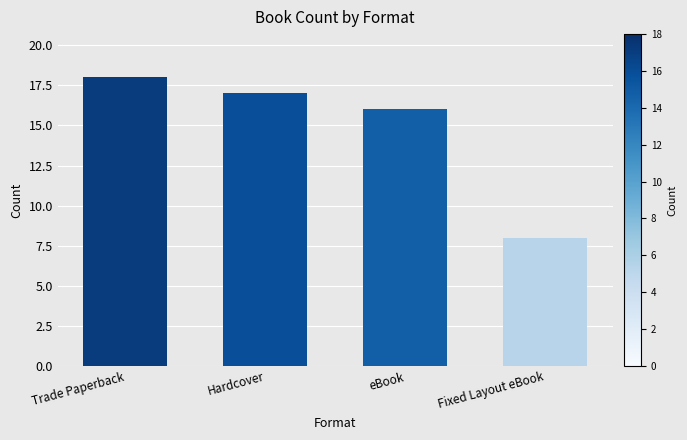

List the labels in order of value, largest first.

Trade Paperback, Hardcover, eBook, Fixed Layout eBook